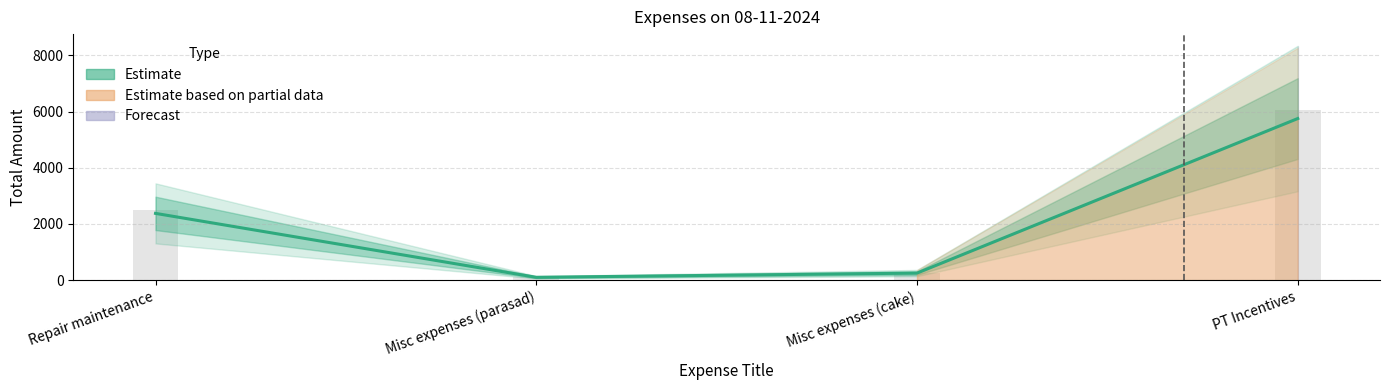

What is the sum of all values?

8475